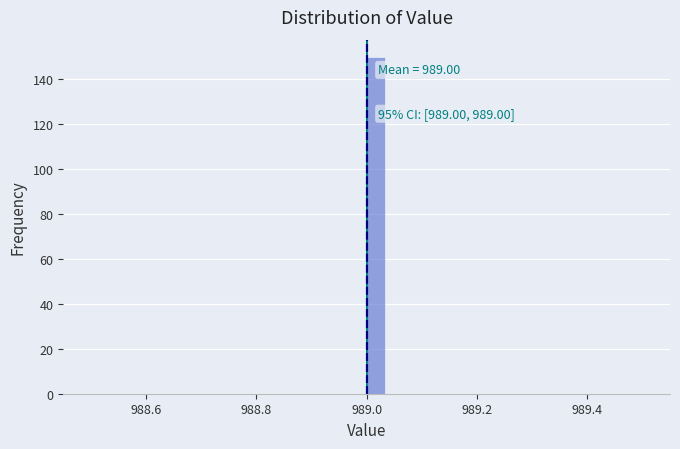

Around what value on the x-axis is the tallest bar? Give the approximate position of its centre, as read against the axis.

989.02